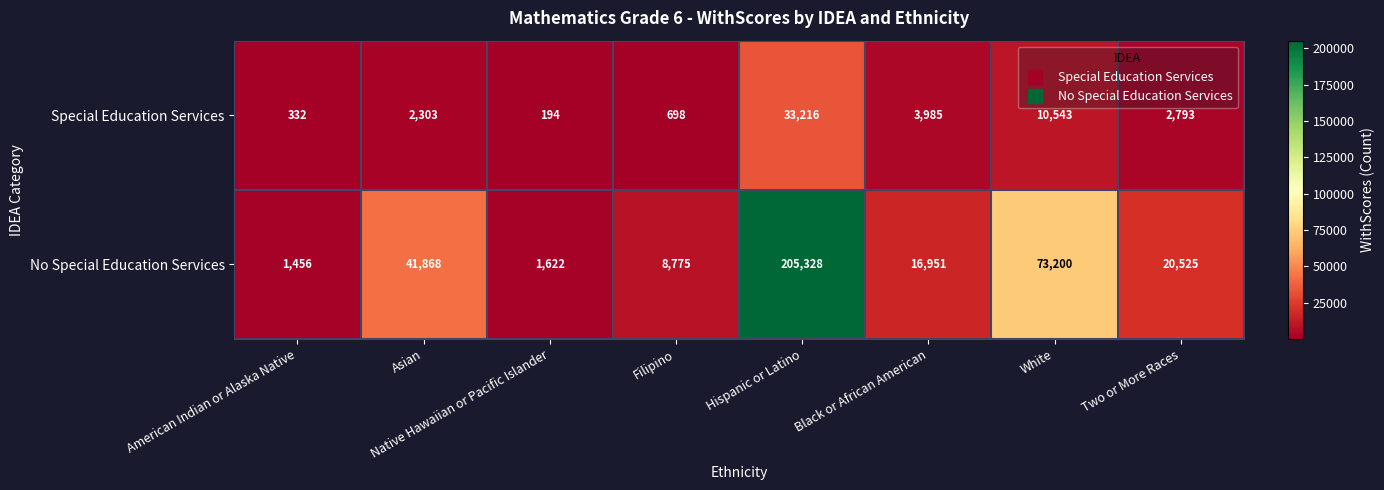

Between American Indian or Alaska Native and Two or More Races, which series saw the biggest shift?

No Special Education Services